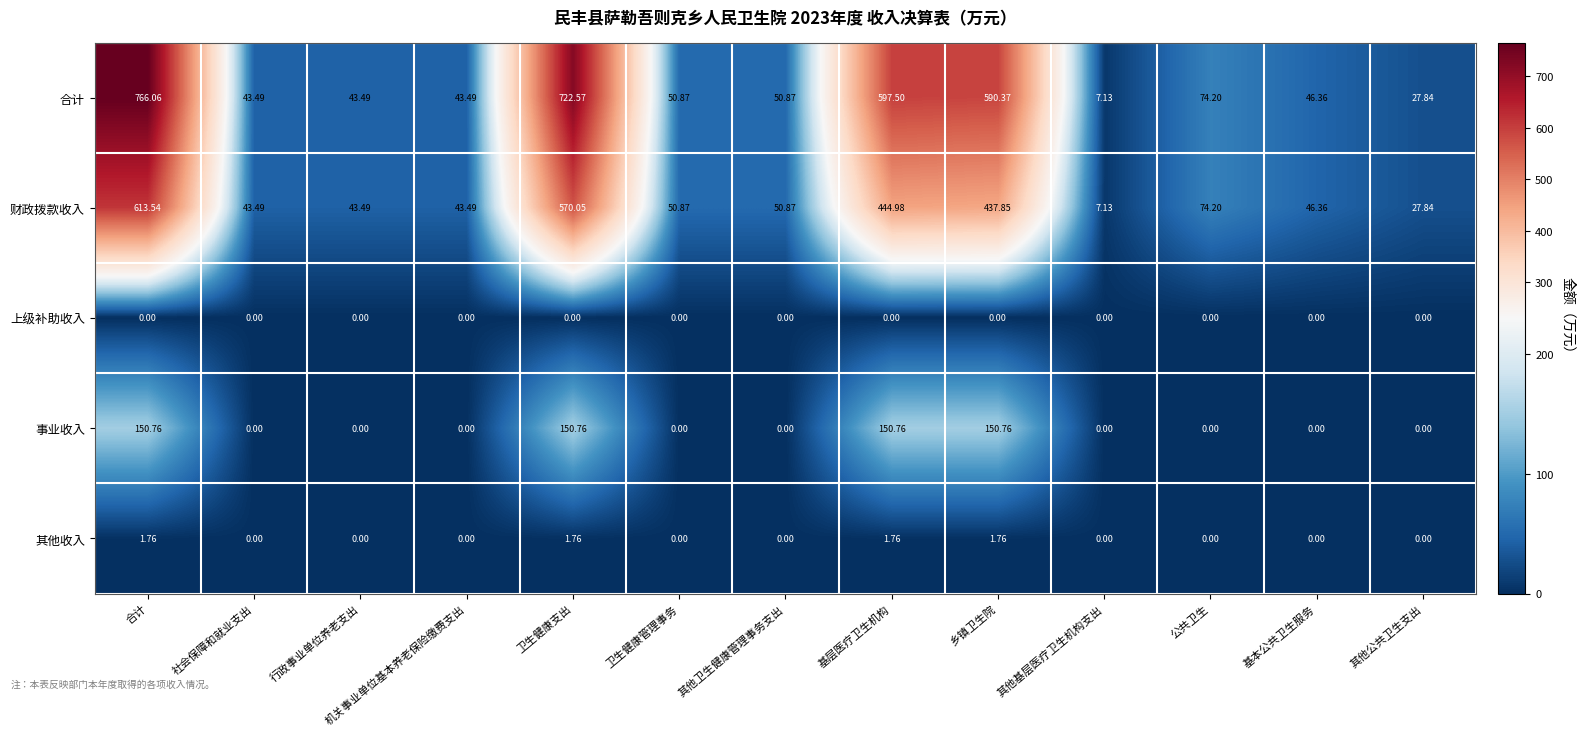

Which series has the widest spread of values?

合计